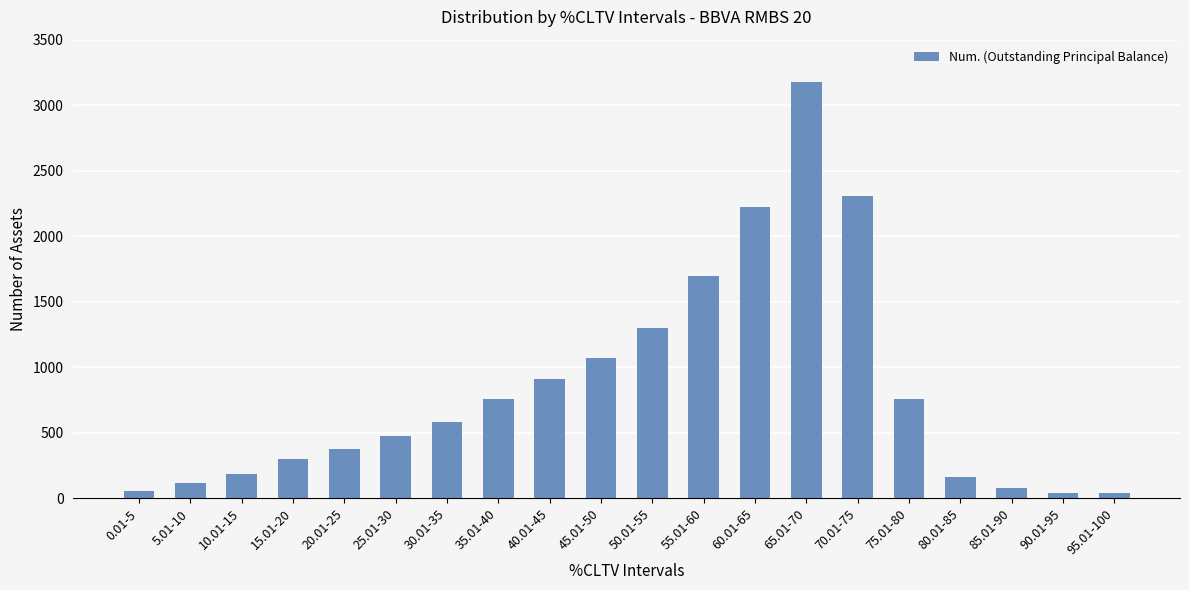

How many categories are shown in the chart?

20